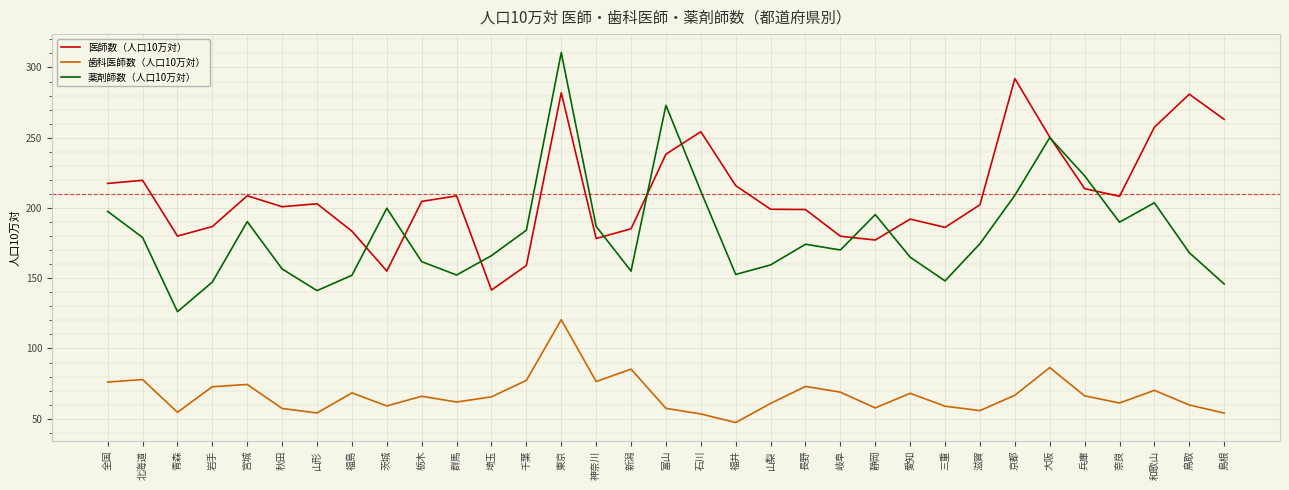

The value of 医師数（人口10万対） at 島根 is 263.1. True or false?

True